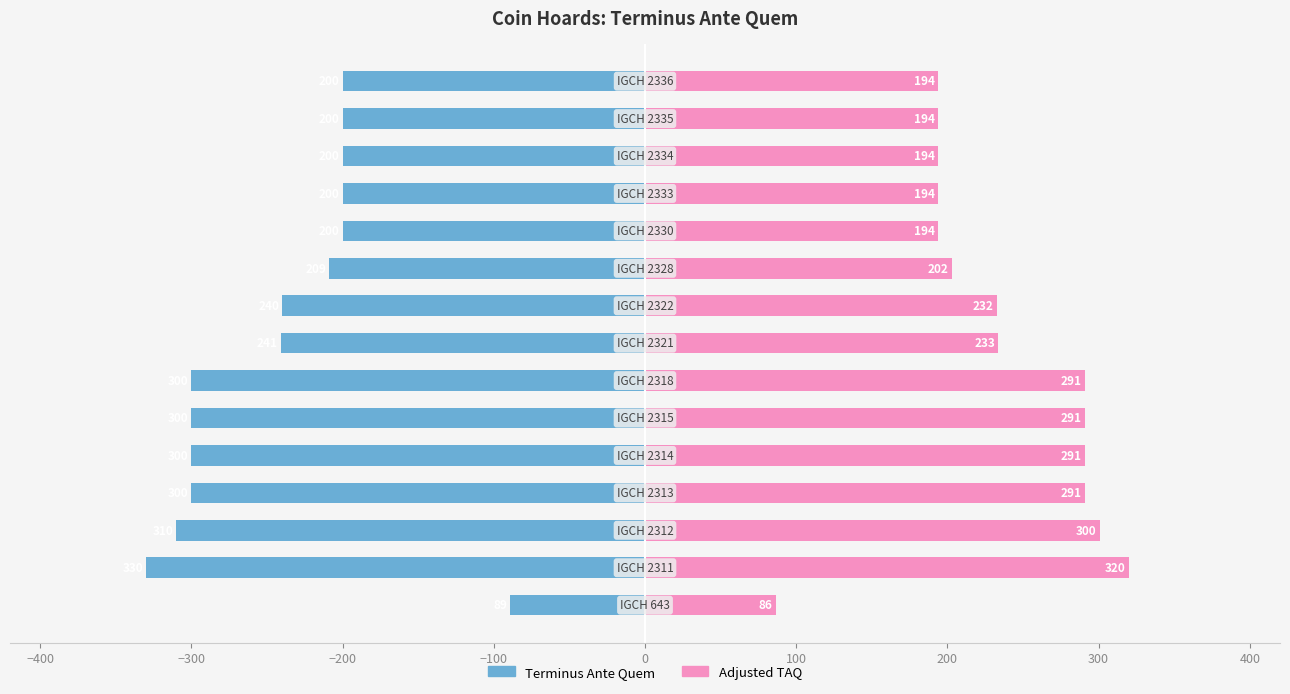

List the series in order of their peak value, highest first.

Adjusted TAQ, Terminus Ante Quem